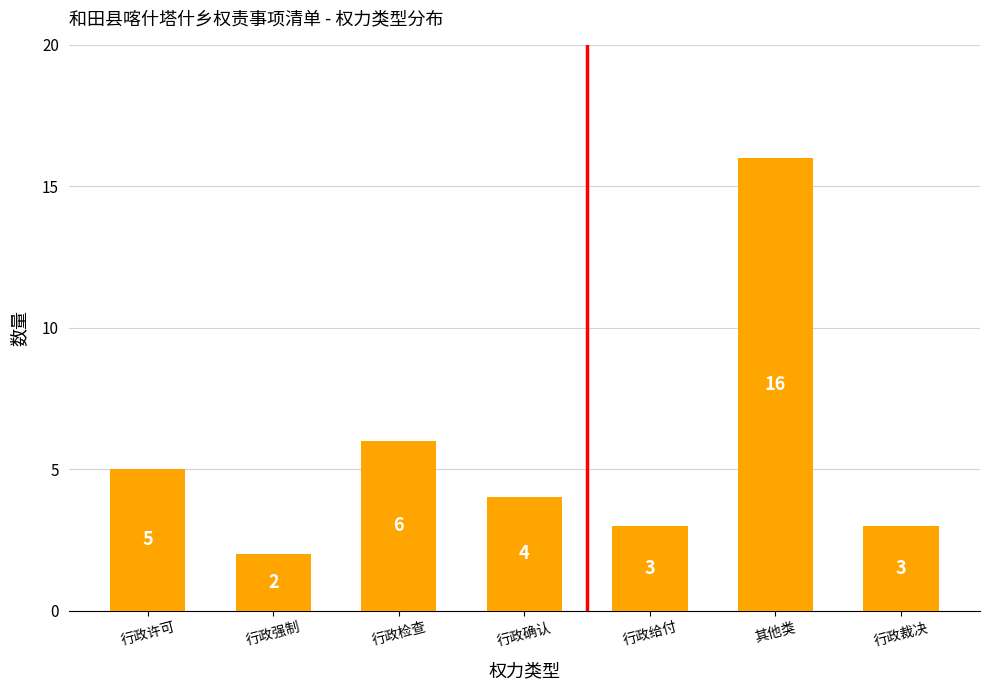

What is the difference between the values at 行政许可 and 行政给付?

2